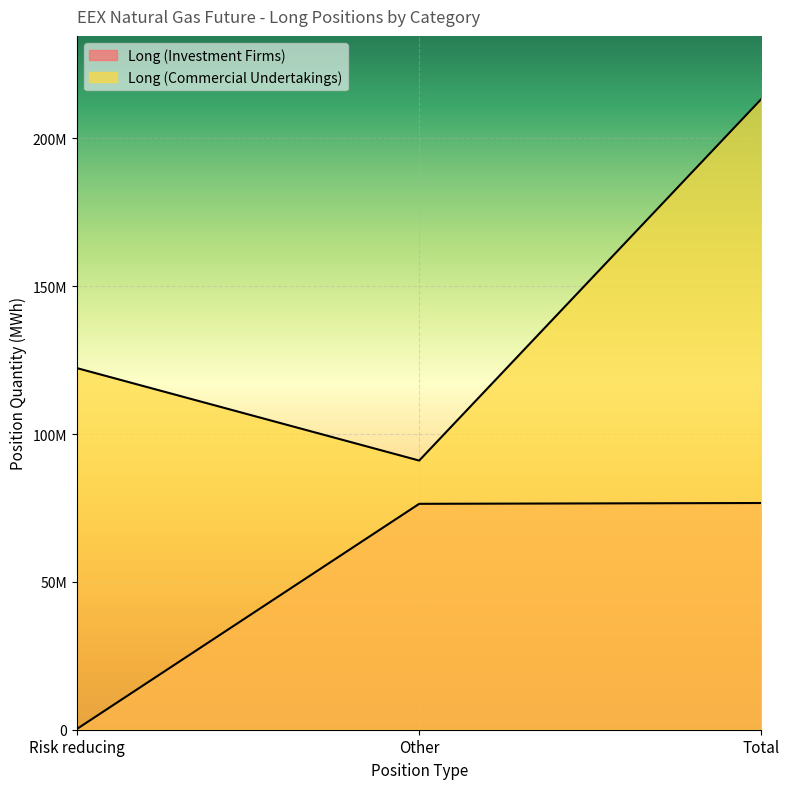

At which category does the chart reach its minimum across all series?

Risk reducing